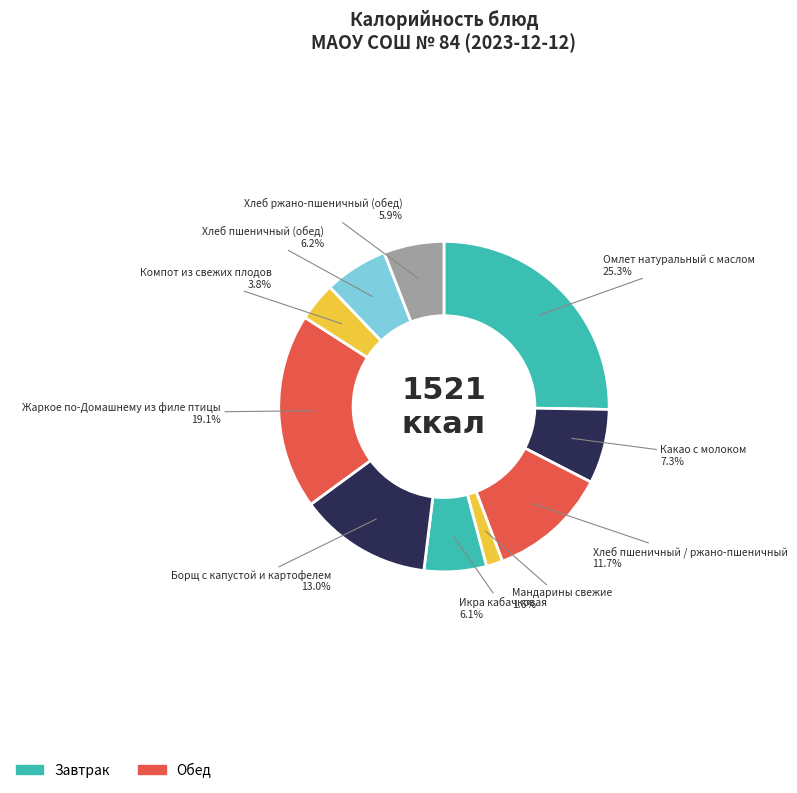

To the nearest percent, what portion does Жаркое по-Домашнему из филе птицы represent?

19%